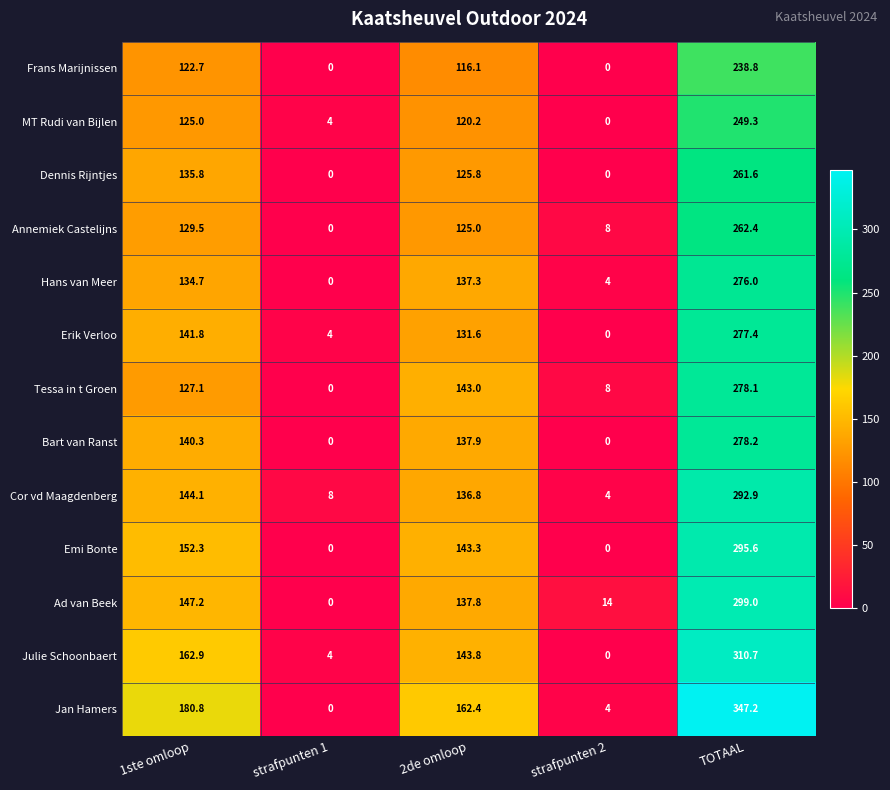

Which series has the widest spread of values?

Jan Hamers